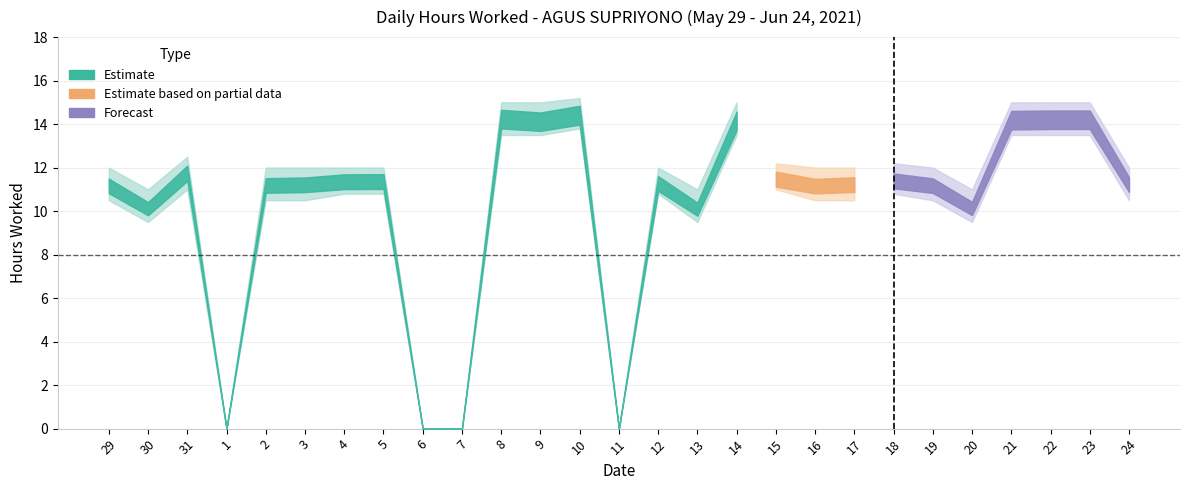

Which has a higher value, 1 or 14?

14